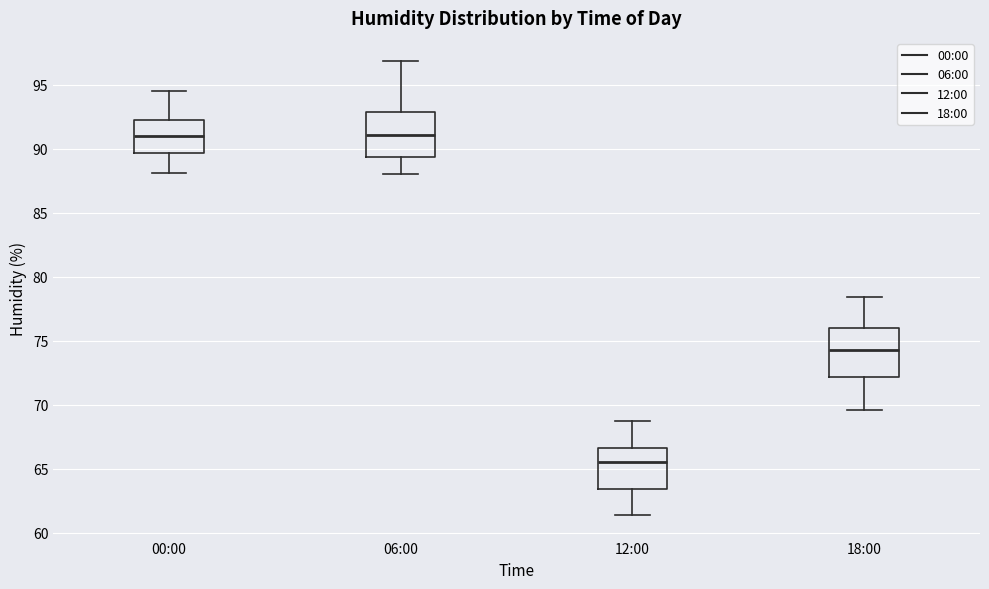

Where does the upper whisker of the box for 18:00 end on the y-axis? The values are not printed on the chart, so give them approximately, as read against the axis.

78.5